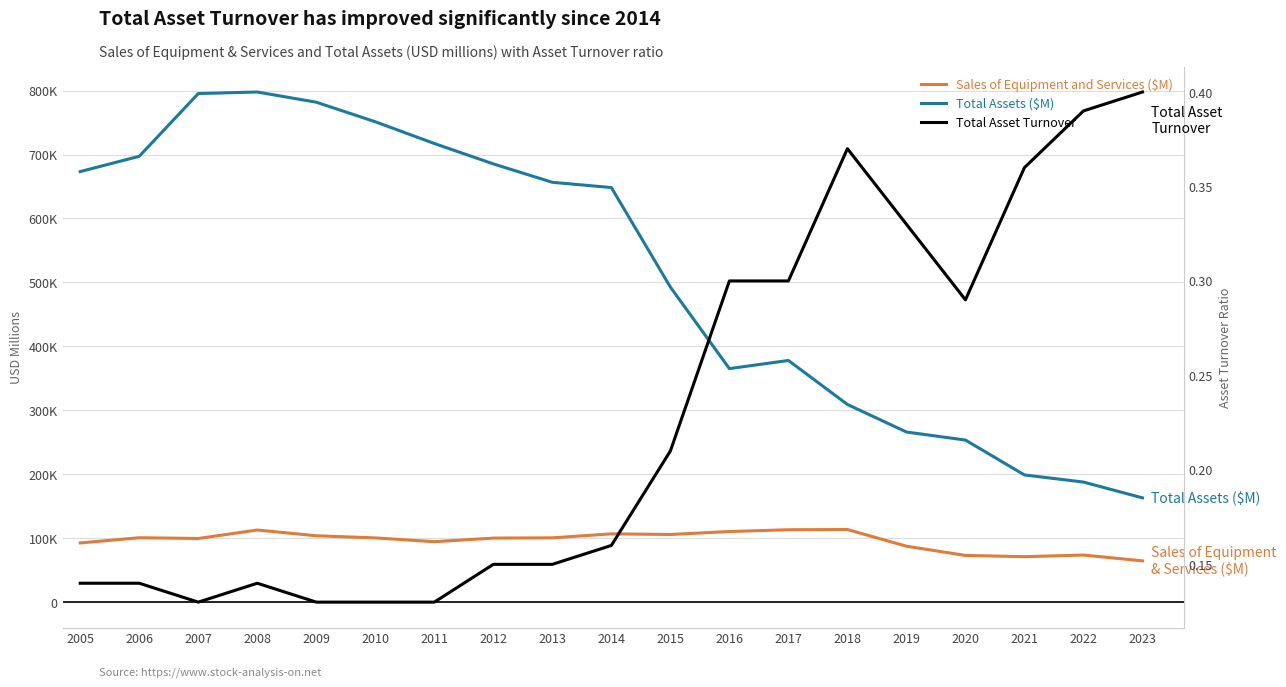

Which has a higher value, 2013 or 2008?

2008